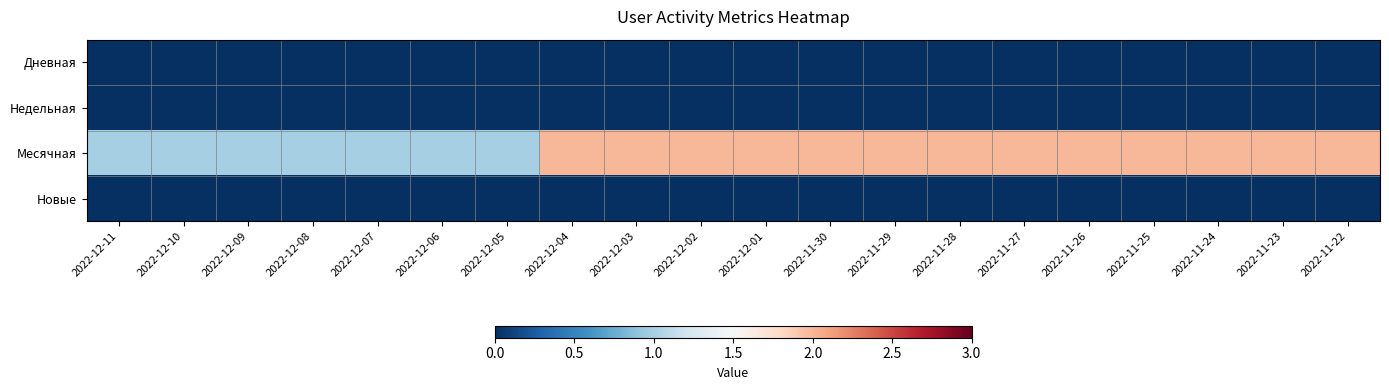

Reading left to right, transcribe all the data shown in this chart.

Дневная: 2022-12-11=0	2022-12-10=0	2022-12-09=0	2022-12-08=0	2022-12-07=0	2022-12-06=0	2022-12-05=0	2022-12-04=0	2022-12-03=0	2022-12-02=0	2022-12-01=0	2022-11-30=0	2022-11-29=0	2022-11-28=0	2022-11-27=0	2022-11-26=0	2022-11-25=0	2022-11-24=0	2022-11-23=0	2022-11-22=0
Недельная: 2022-12-11=0	2022-12-10=0	2022-12-09=0	2022-12-08=0	2022-12-07=0	2022-12-06=0	2022-12-05=0	2022-12-04=0	2022-12-03=0	2022-12-02=0	2022-12-01=0	2022-11-30=0	2022-11-29=0	2022-11-28=0	2022-11-27=0	2022-11-26=0	2022-11-25=0	2022-11-24=0	2022-11-23=0	2022-11-22=0
Месячная: 2022-12-11=1	2022-12-10=1	2022-12-09=1	2022-12-08=1	2022-12-07=1	2022-12-06=1	2022-12-05=1	2022-12-04=2	2022-12-03=2	2022-12-02=2	2022-12-01=2	2022-11-30=2	2022-11-29=2	2022-11-28=2	2022-11-27=2	2022-11-26=2	2022-11-25=2	2022-11-24=2	2022-11-23=2	2022-11-22=2
Новые: 2022-12-11=0	2022-12-10=0	2022-12-09=0	2022-12-08=0	2022-12-07=0	2022-12-06=0	2022-12-05=0	2022-12-04=0	2022-12-03=0	2022-12-02=0	2022-12-01=0	2022-11-30=0	2022-11-29=0	2022-11-28=0	2022-11-27=0	2022-11-26=0	2022-11-25=0	2022-11-24=0	2022-11-23=0	2022-11-22=0